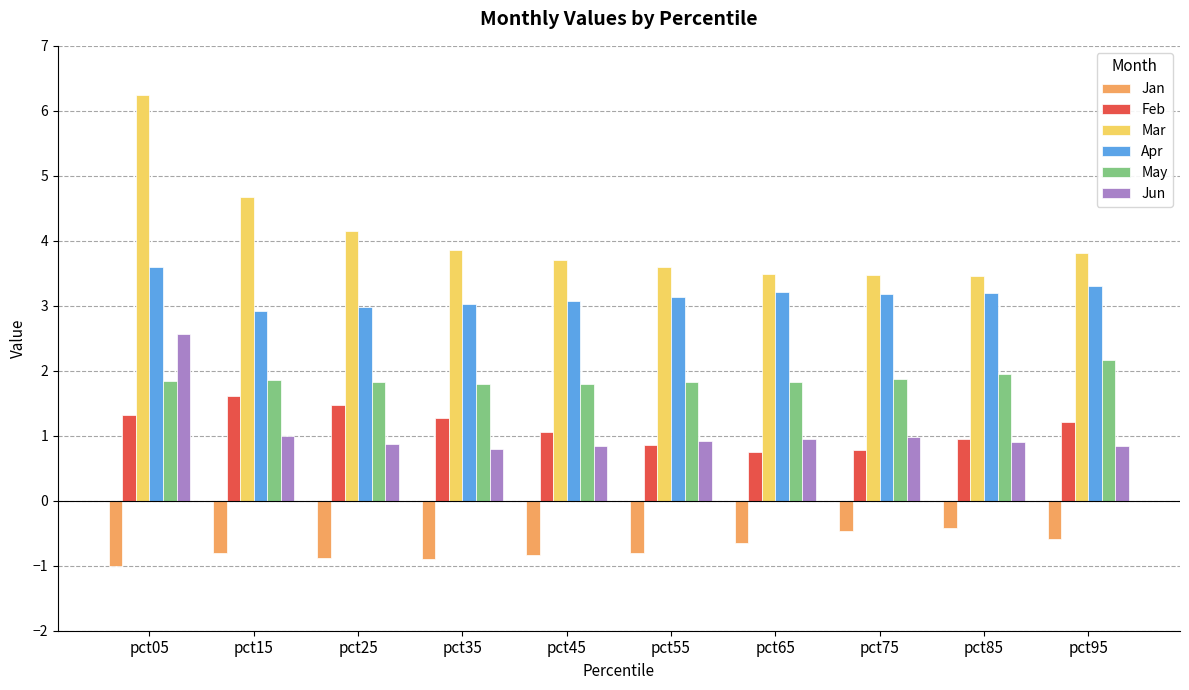

Rank the series at pct05 from highest to lowest value.

Mar, Apr, Jun, May, Feb, Jan